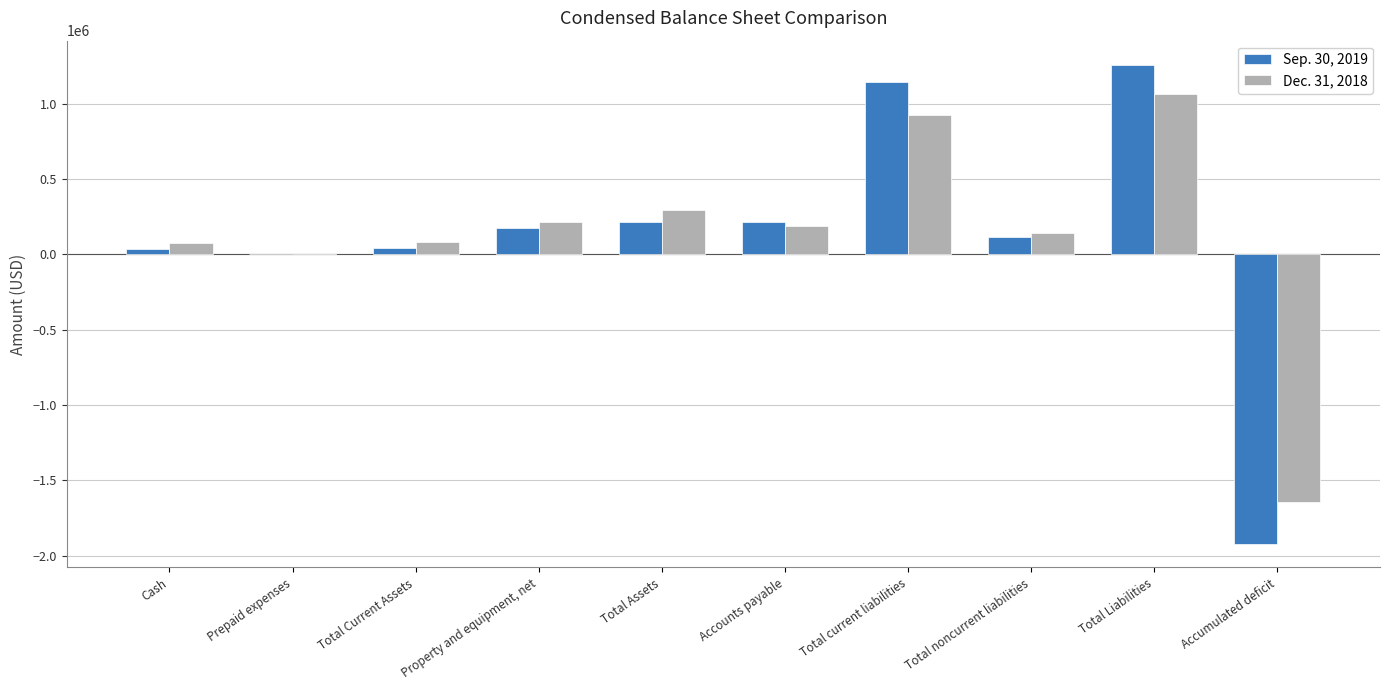

How many categories are shown in the chart?

10